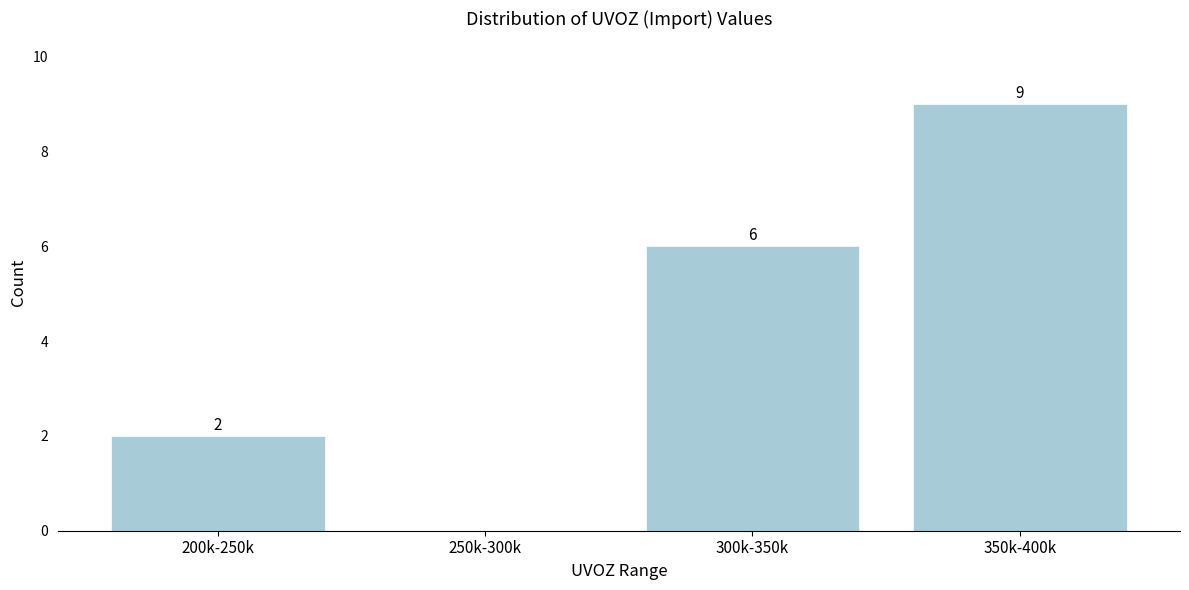

Reading left to right, transcribe all the data shown in this chart.

200k-250k=2	250k-300k=0	300k-350k=6	350k-400k=9